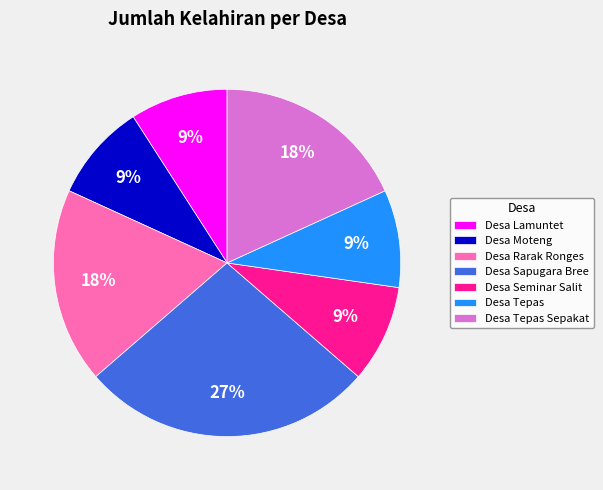

Does Desa Lamuntet account for over 50% of the chart?

No